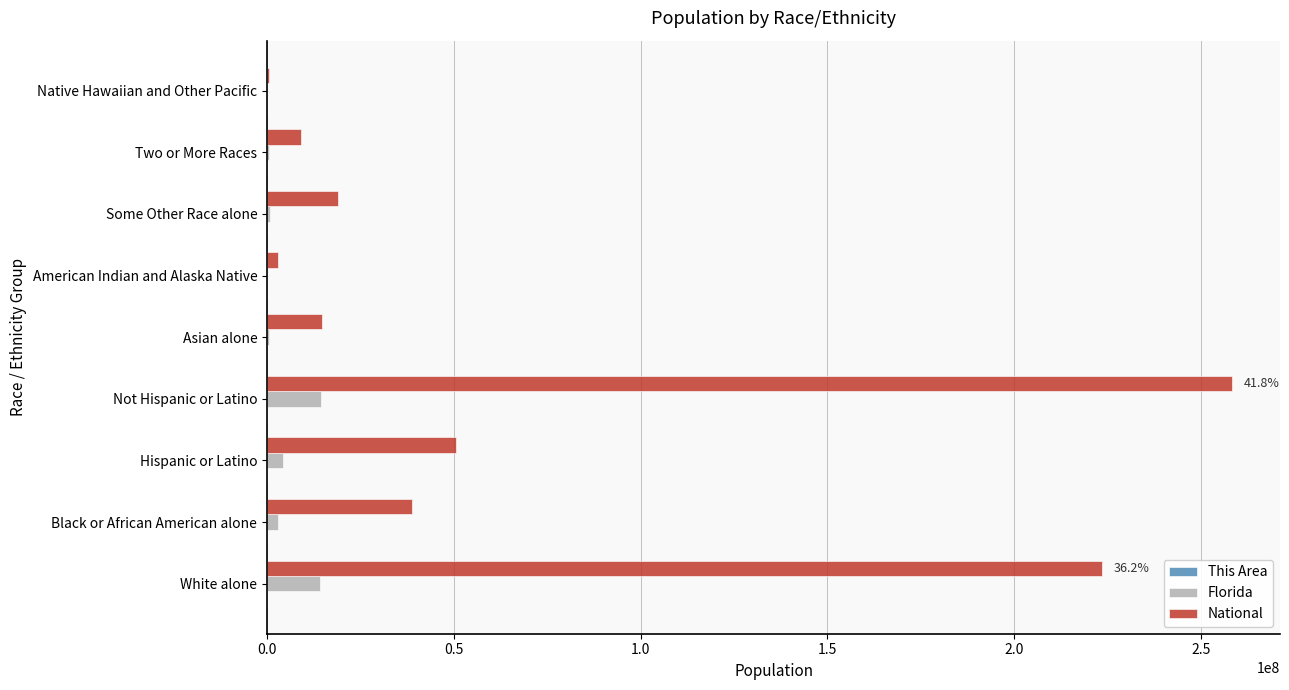

Between Hispanic or Latino and Asian alone, which series saw the biggest shift?

National